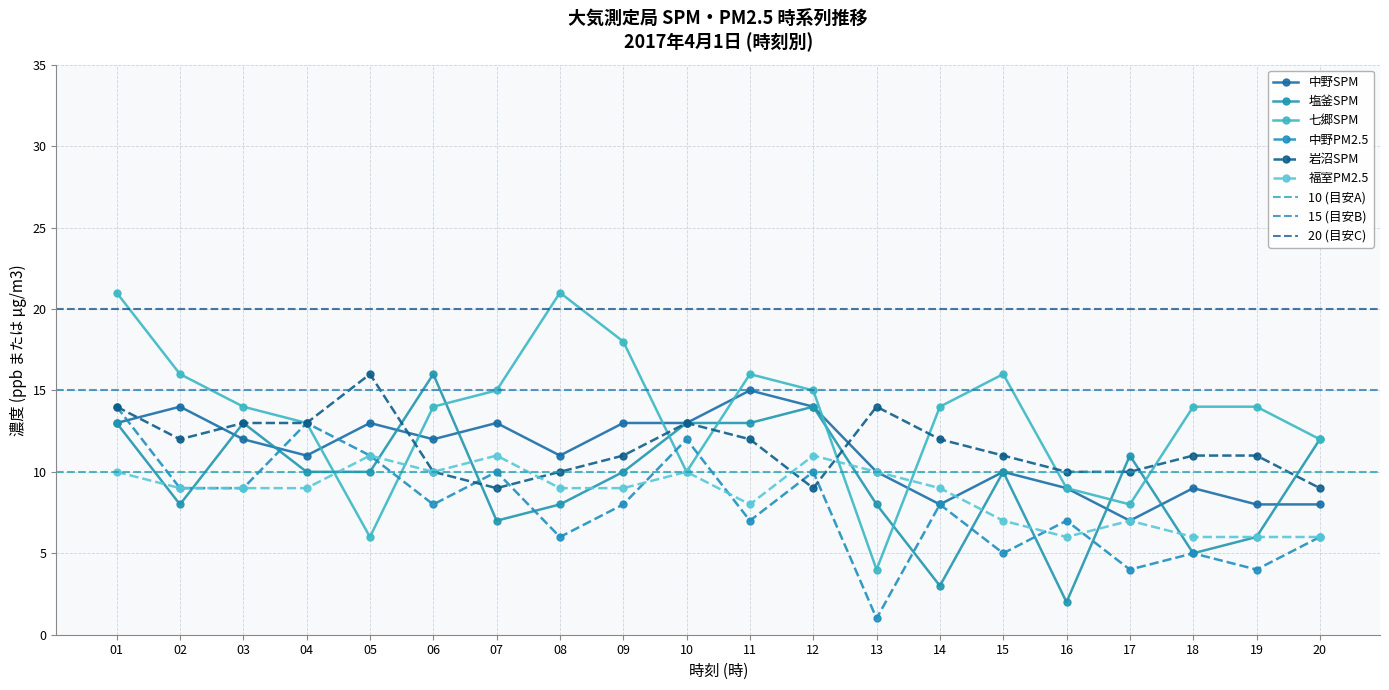

Is the value of 岩沼SPM at 16 greater than the value of 中野SPM at 02?

No